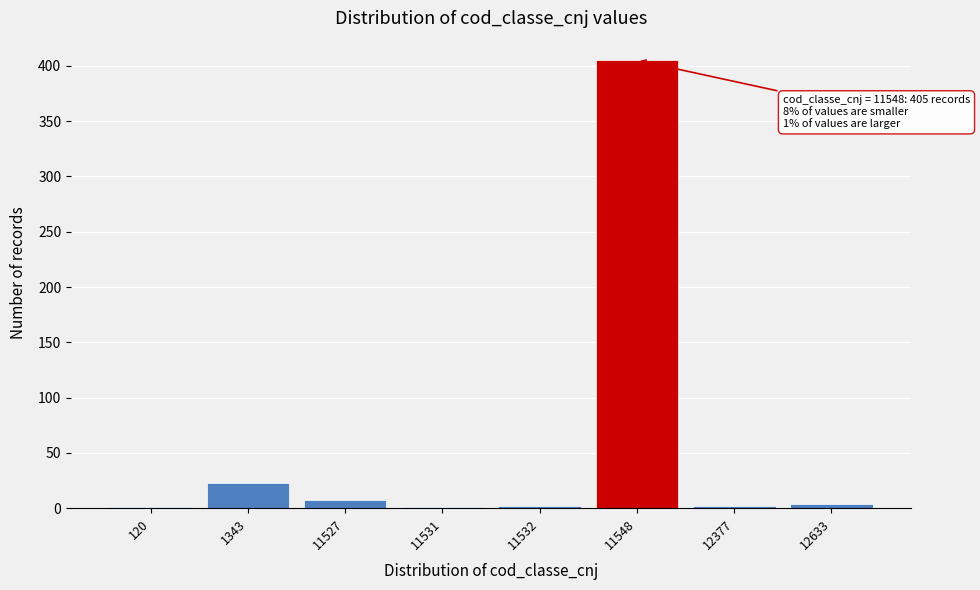

At which label is the value closest to 203?

1343